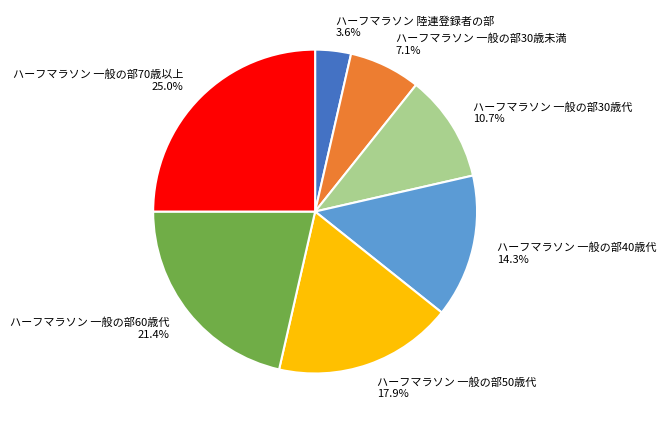

To the nearest percent, what percentage of the pie is ハーフマラソン 一般の部70歳以上?

25%